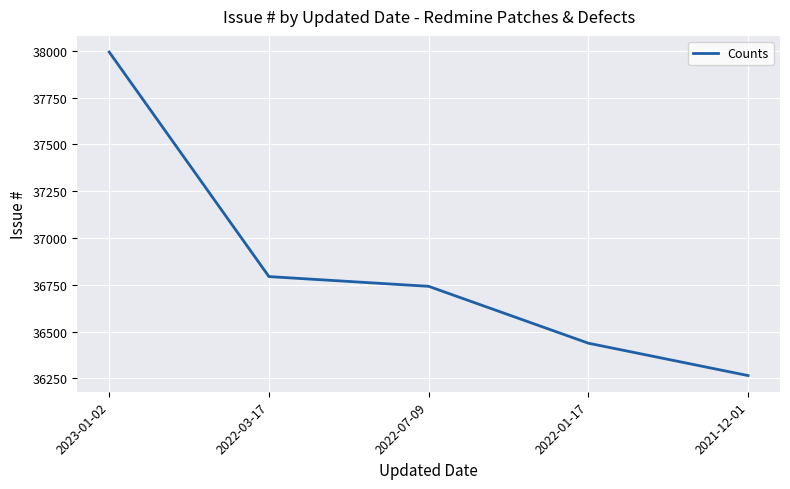

The chart shows a value of 48926 at 2022-01-17. True or false?

False